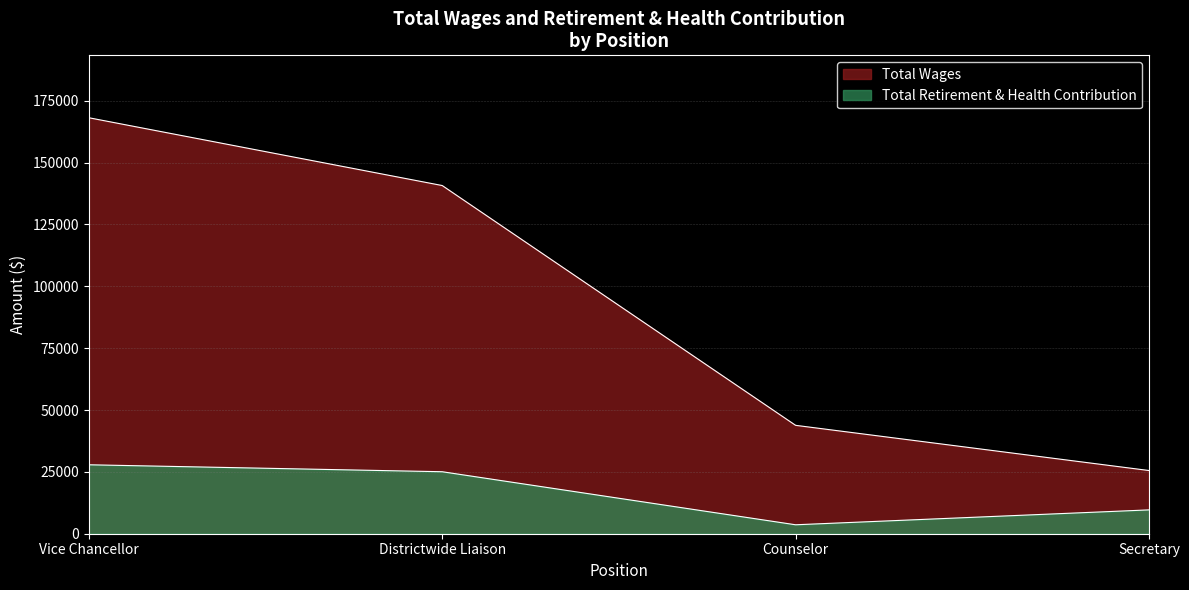

Rank the series by their average value, from lowest to highest.

Total Retirement & Health Contribution, Total Wages